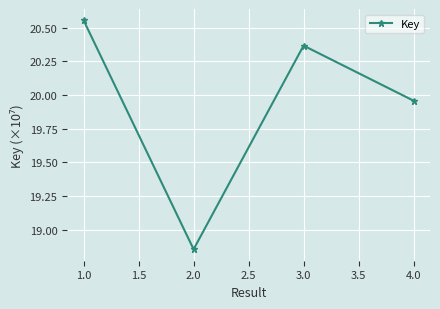

Which label corresponds to the smallest value in the chart?

2.0